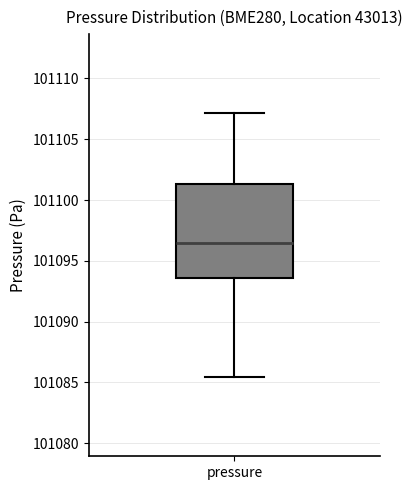

Transcribe this box plot: give where the median line is, the range the box spans, and where the two whiskers end, as read against the y-axis. The values are not printed on the chart, so give them approximately, as read against the axis.

median 101096.5, box 101093.5 to 101101.5, whiskers 101085.5 to 101107.0